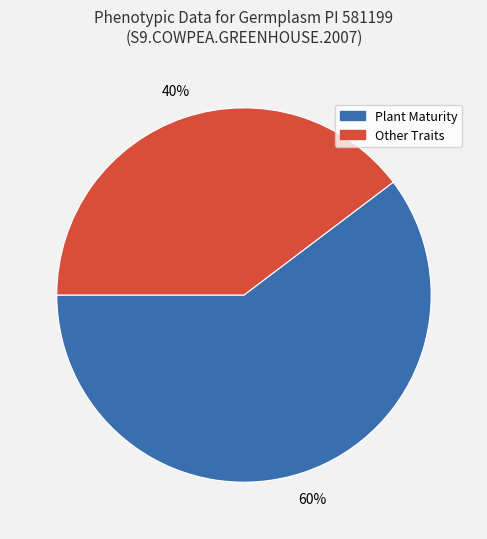

What percentage is the Other Traits slice, to the nearest percent?

40%